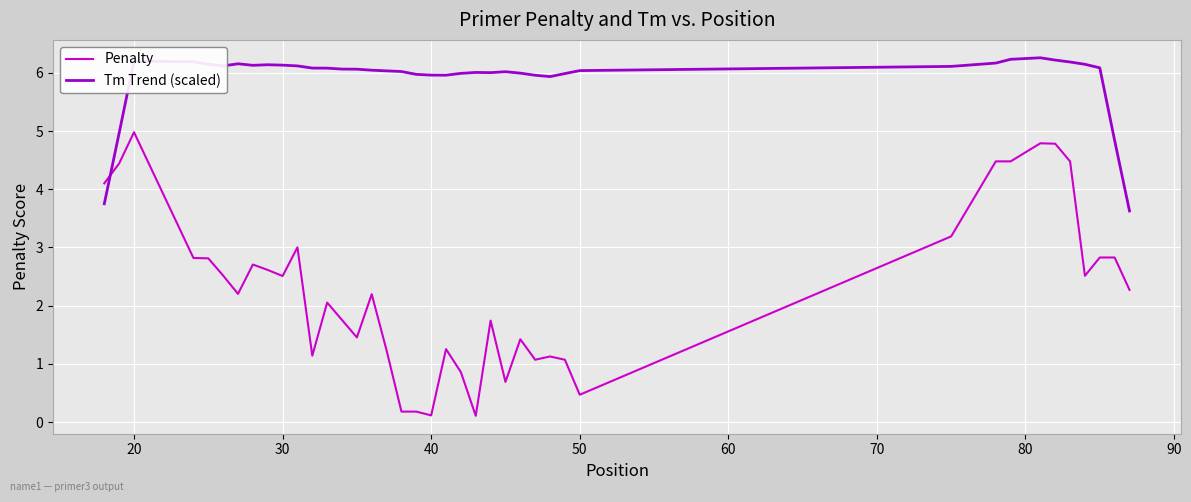

Which series has the largest total across all categories?

Tm Trend (scaled)